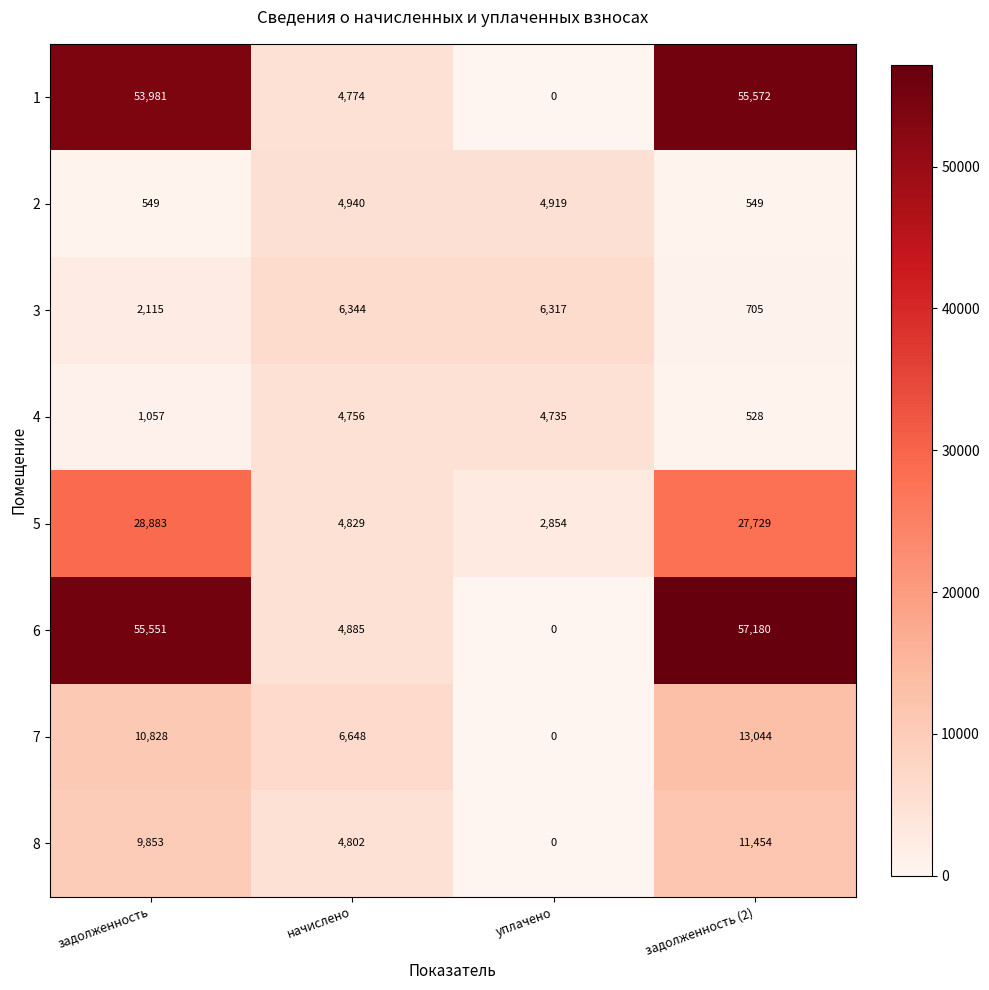

What is the greatest value displayed?

57180